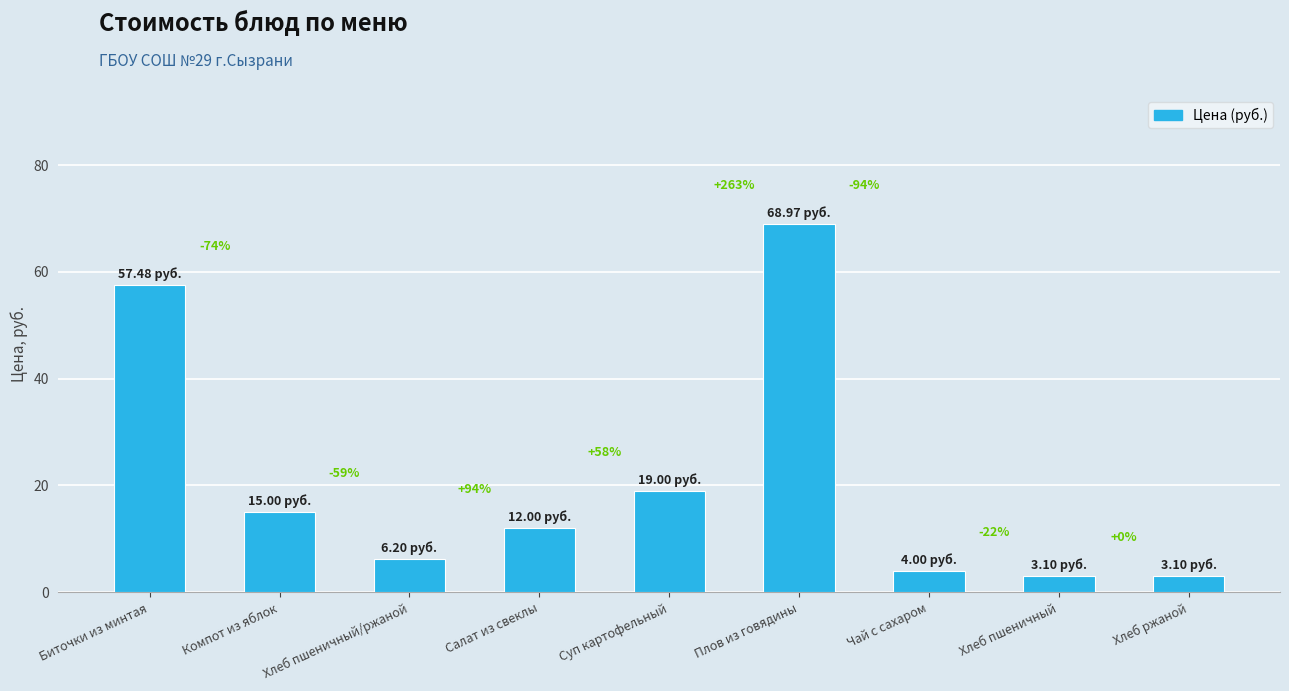

The value at Суп картофельный is 3.8. True or false?

False